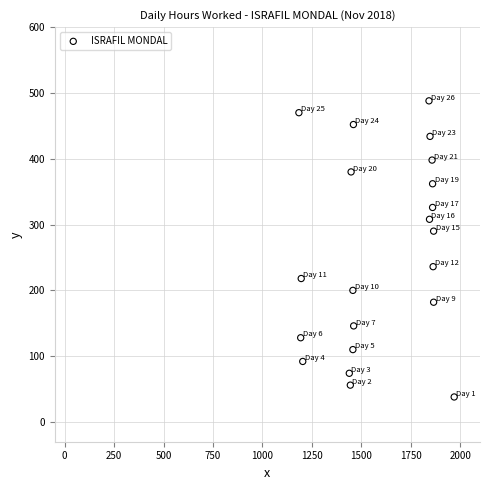

What is the range of Y values (max minus min)?

450